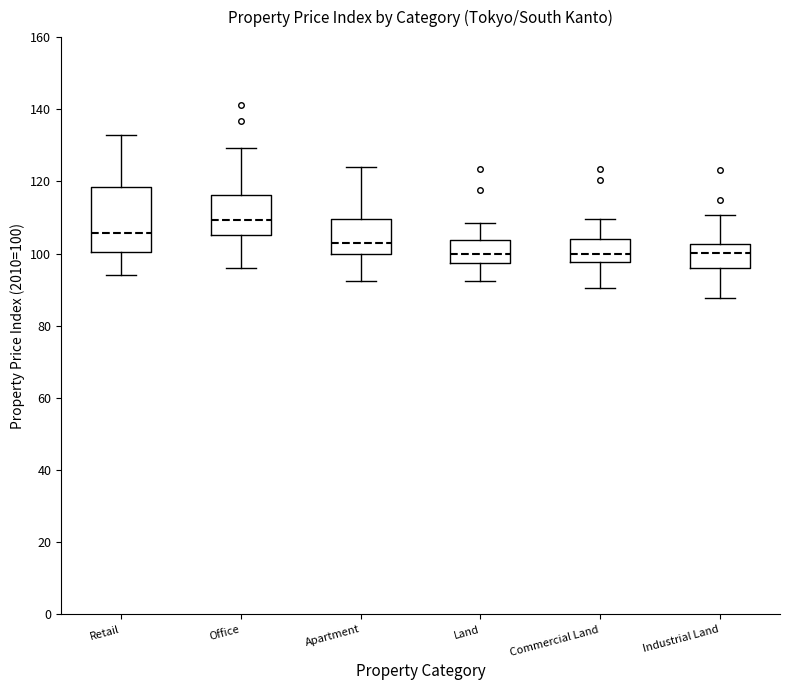

Reading left to right, transcribe this box plot: for each box, give where its median line is, the range the box spans, and where its two whiskers end, as read against the y-axis. The values are not printed on the chart, so give them approximately, as read against the axis.

Retail: median 106, box 100 to 118, whiskers 94 to 132
Office: median 110, box 106 to 116, whiskers 96 to 130
Apartment: median 104, box 100 to 110, whiskers 92 to 124
Land: median 100, box 98 to 104, whiskers 92 to 108
Commercial Land: median 100, box 98 to 104, whiskers 90 to 110
Industrial Land: median 100, box 96 to 102, whiskers 88 to 110